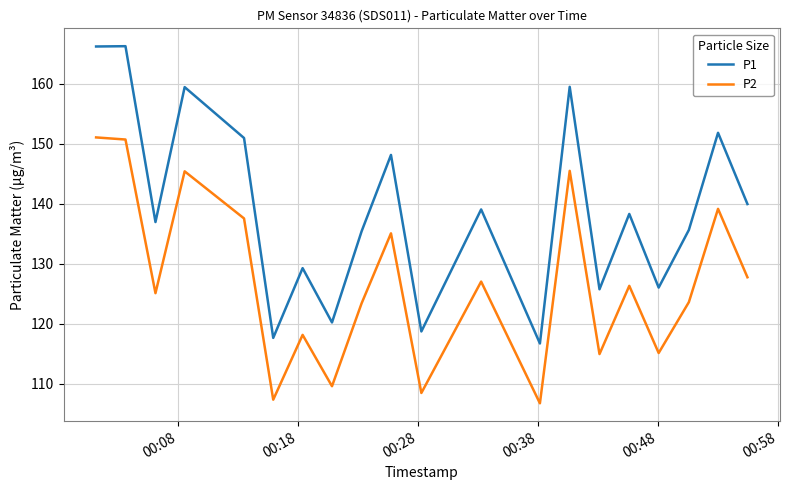

Which series has the widest spread of values?

P1